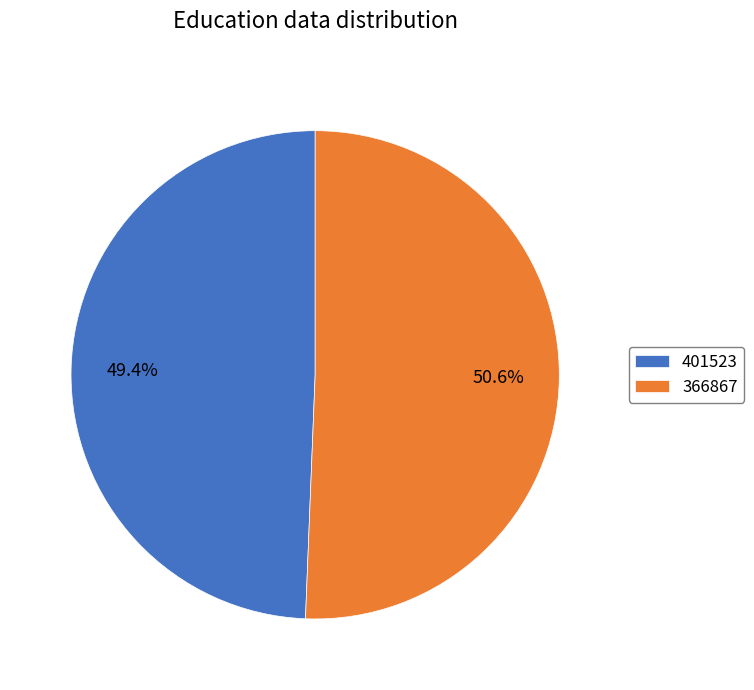

What percentage do 366867 and 401523 together represent?

100.0%